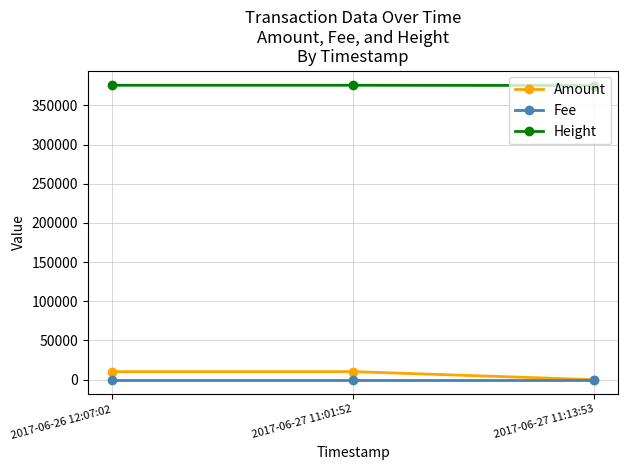

Is this an area chart (filled region under the line)?

No